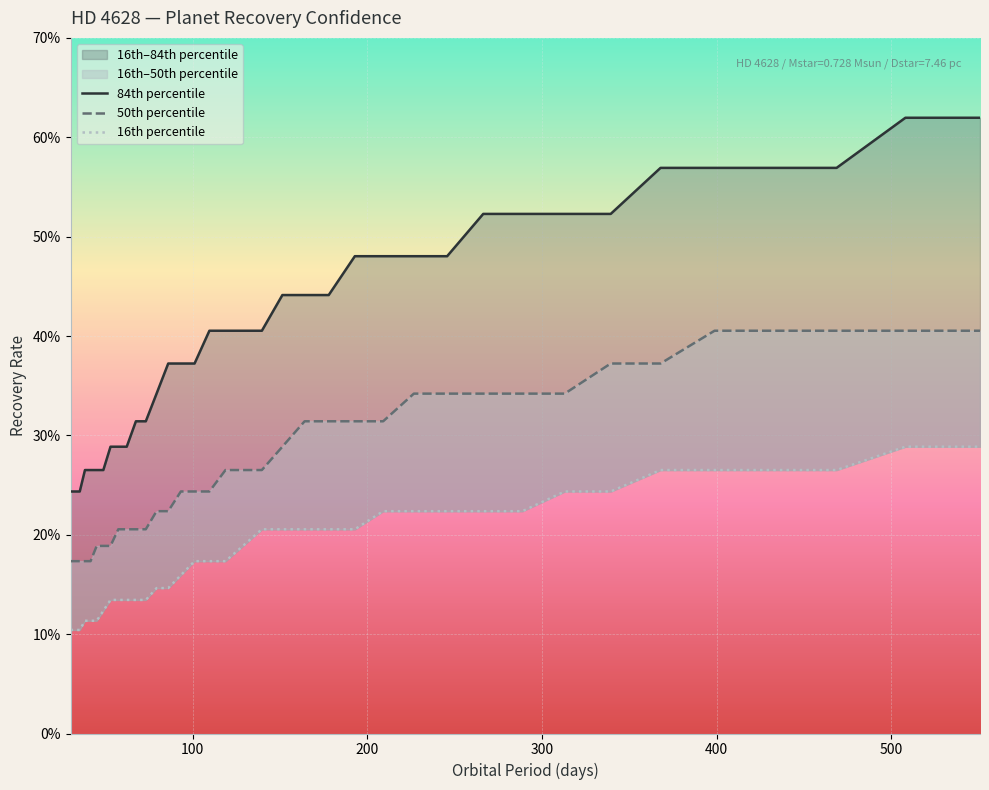

Reading right to left, what are all the values shown in this chart?

84th percentile: 62.0	62.0	56.9	56.9	56.9	56.9	52.3	52.3	52.3	52.3	48.0	48.0	48.0	48.0	44.1	44.1	44.1	40.5	40.5	40.5	40.5	37.2	37.2	37.2	34.2	31.4	31.4	28.9	28.9	28.9	26.5	26.5	26.5	26.5	24.4	24.4	24.4
50th percentile: 40.5	40.5	40.5	40.5	40.5	37.2	37.2	34.2	34.2	34.2	34.2	34.2	31.4	31.4	31.4	31.4	28.9	26.5	26.5	26.5	24.4	24.4	24.4	22.4	22.4	20.6	20.6	20.6	20.6	18.9	18.9	18.9	17.3	17.3	17.3	17.3	17.3
16th percentile: 28.9	28.9	26.5	26.5	26.5	26.5	24.4	24.4	22.4	22.4	22.4	22.4	22.4	20.6	20.6	20.6	20.6	20.6	18.9	17.3	17.3	17.3	15.9	14.6	14.6	13.4	13.4	13.4	13.4	13.4	12.3	11.3	11.3	11.3	10.4	10.4	10.4